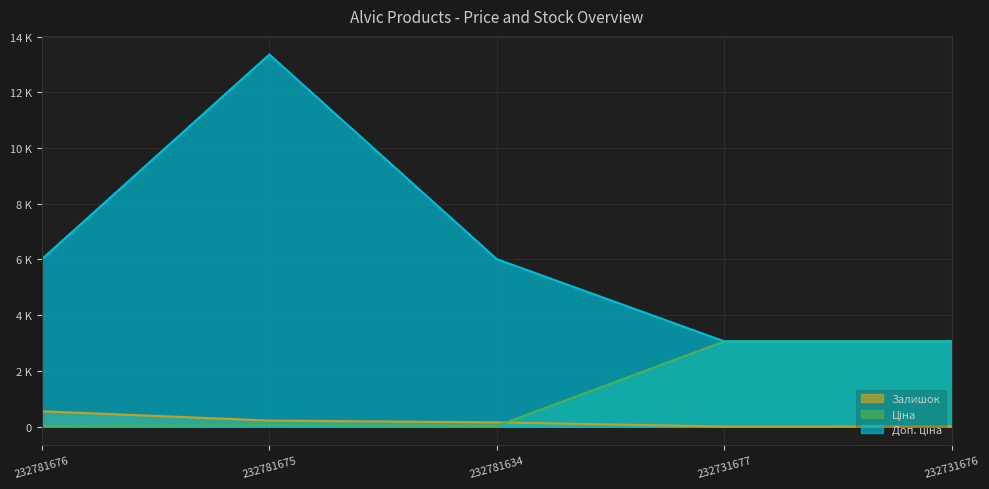

Where is the first local minimum for Залишок?

232731677